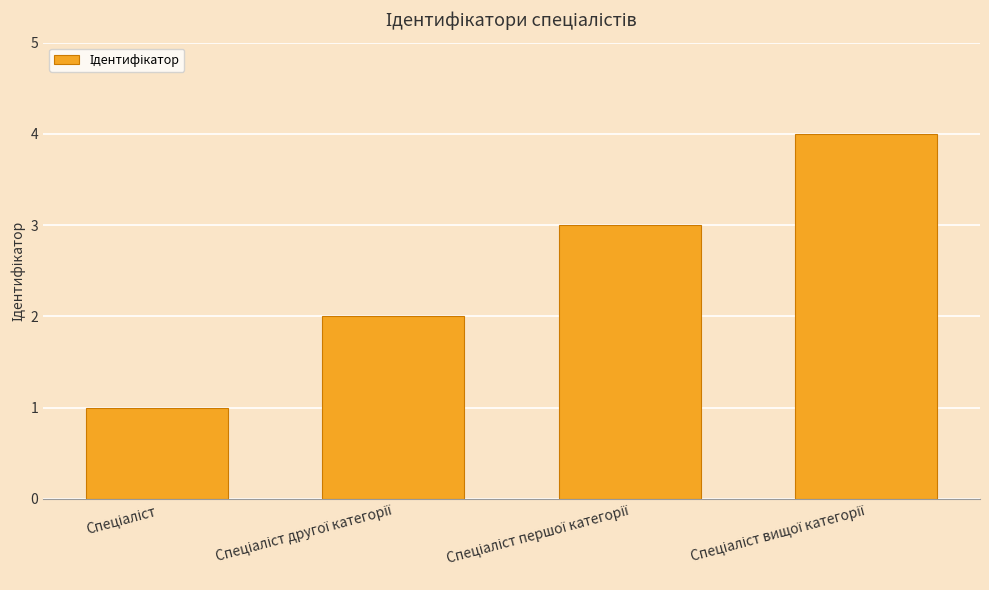

What is the difference between the maximum and minimum values?

3